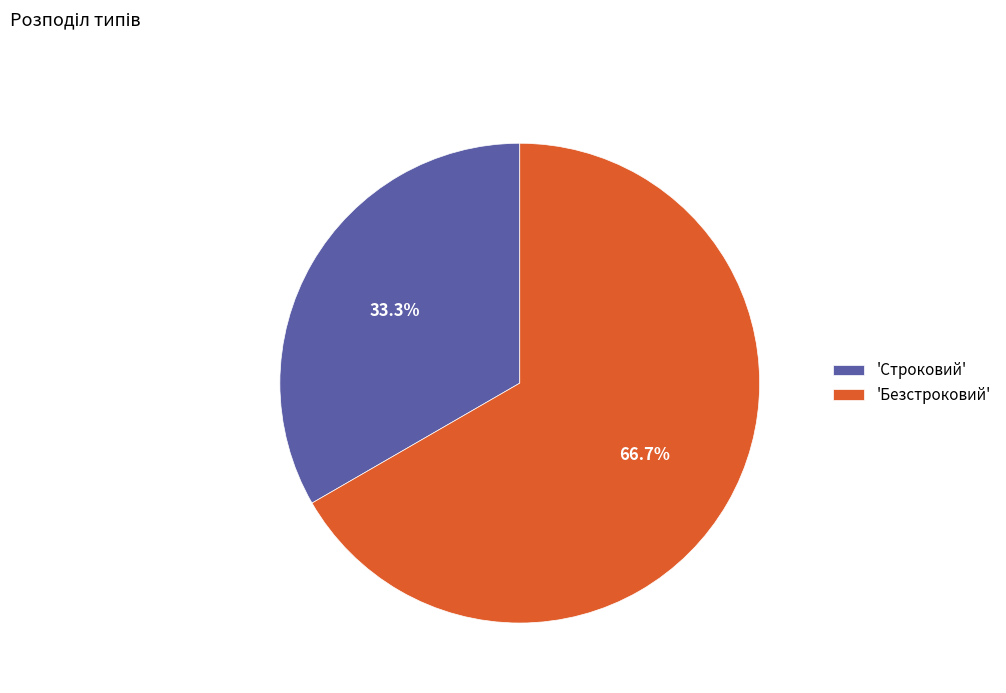

Rank the categories by value from lowest to highest.

'Строковий', 'Безстроковий'